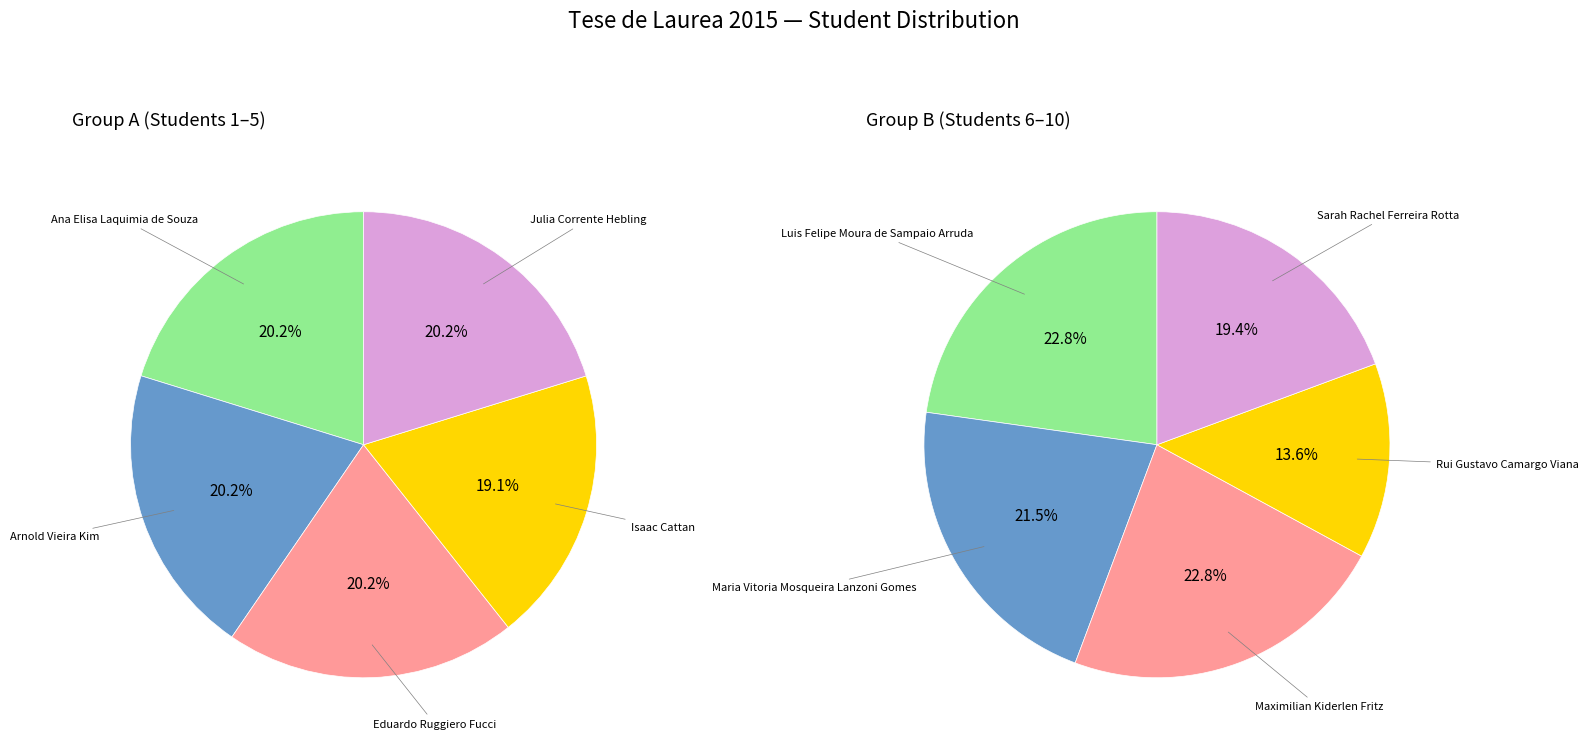

What percentage do 1 and 2 together represent?

40.4%